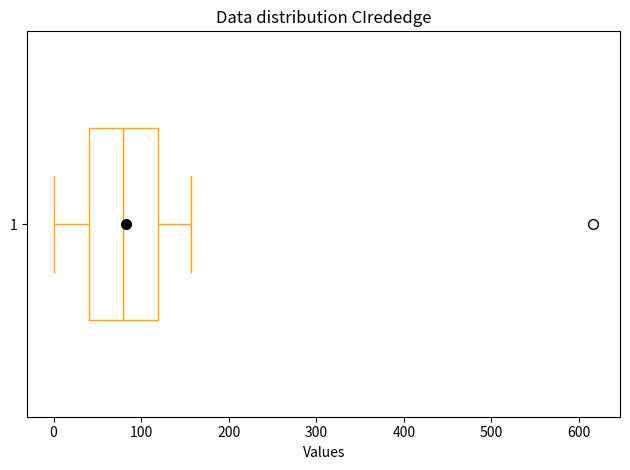

Where does the median line of the box at y = 1 sit on the x-axis? The values are not printed on the chart, so give them approximately, as read against the axis.

80